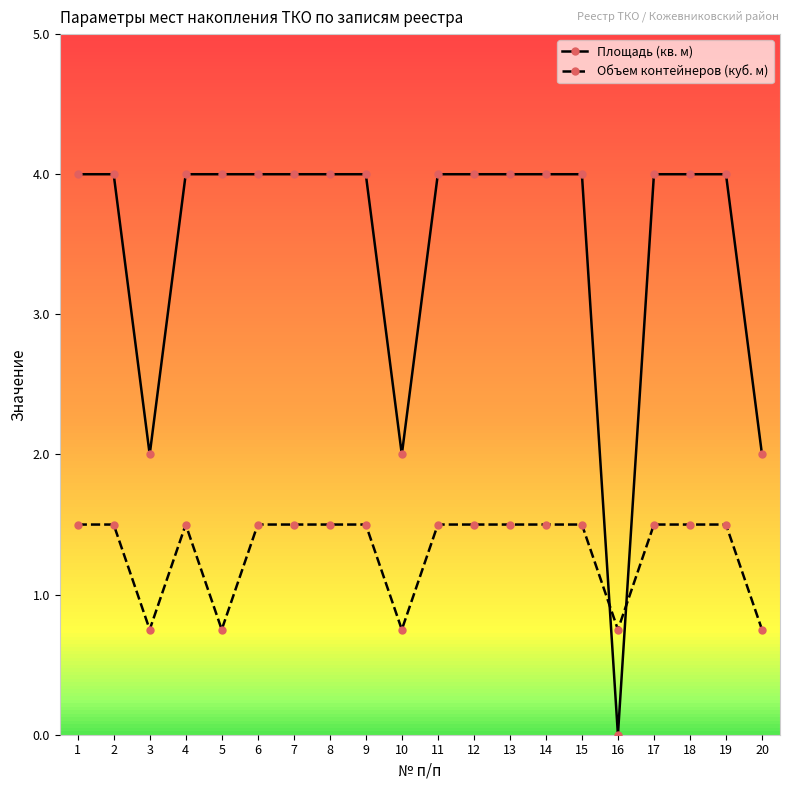

Count the number of categories in the chart.

20